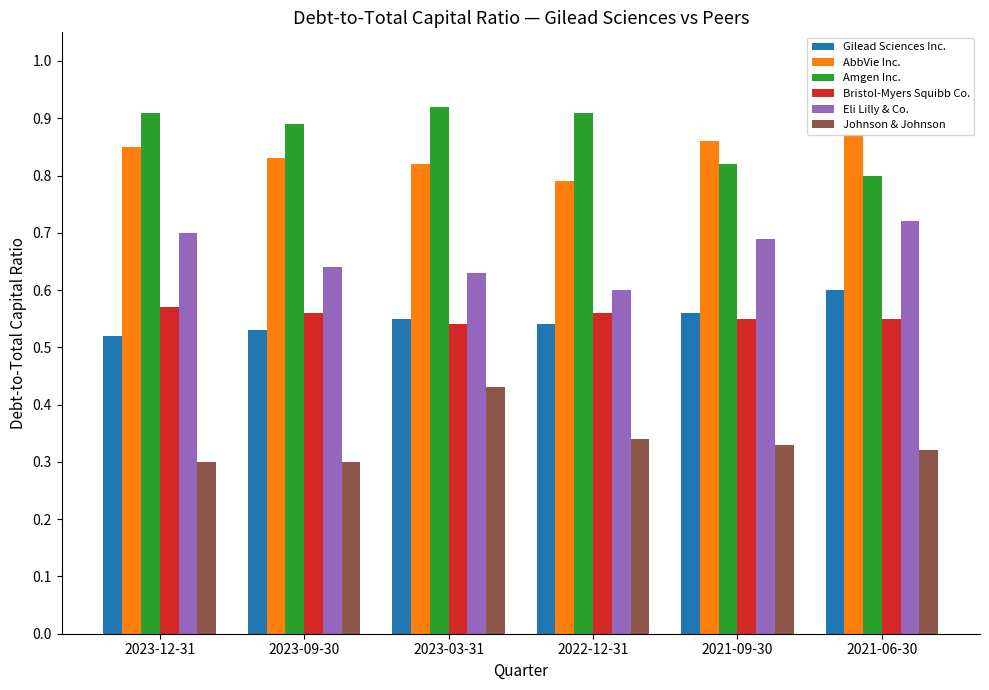

Count the Johnson & Johnson values in the range 0 to 1.

6